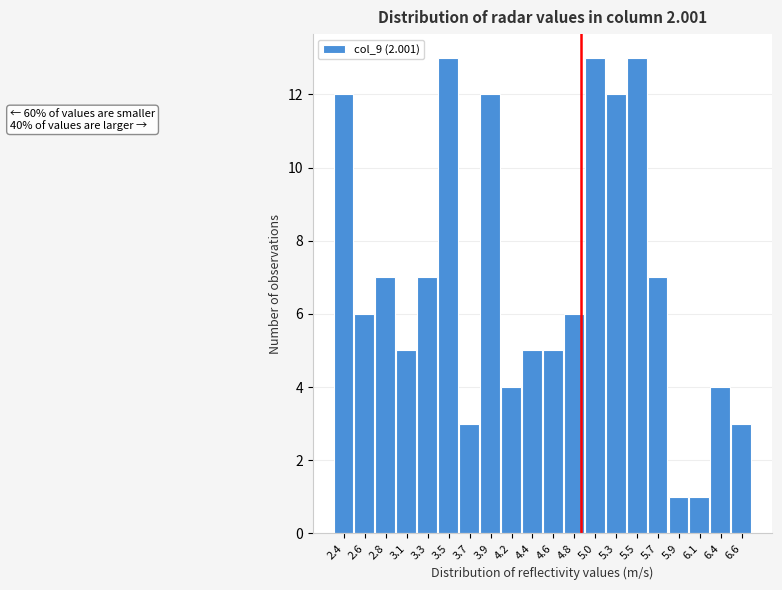

Reading left to right, extract all data points from this chart.

2.4=12	2.6=6	2.8=7	3.1=5	3.3=7	3.5=13	3.7=3	3.9=12	4.2=4	4.4=5	4.6=5	4.8=6	5.0=13	5.3=12	5.5=13	5.7=7	5.9=1	6.1=1	6.4=4	6.6=3